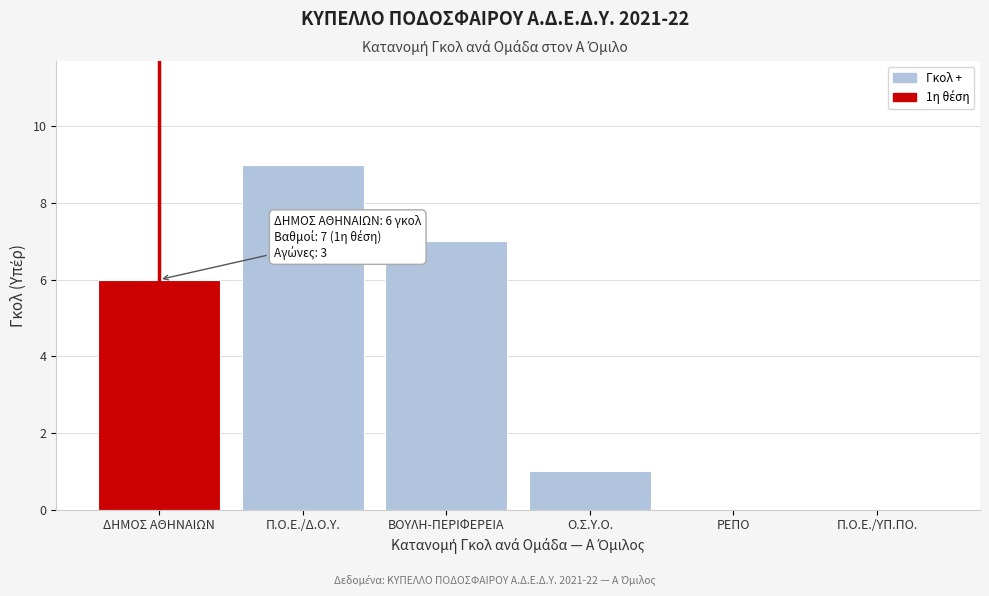

Reading left to right, what are all the values shown in this chart?

ΔΗΜΟΣ ΑΘΗΝΑΙΩΝ=6	Π.Ο.Ε./Δ.Ο.Υ.=9	ΒΟΥΛΗ-ΠΕΡΙΦΕΡΕΙΑ=7	Ο.Σ.Υ.Ο.=1	ΡΕΠΟ=0	Π.Ο.Ε./ΥΠ.ΠΟ.=0